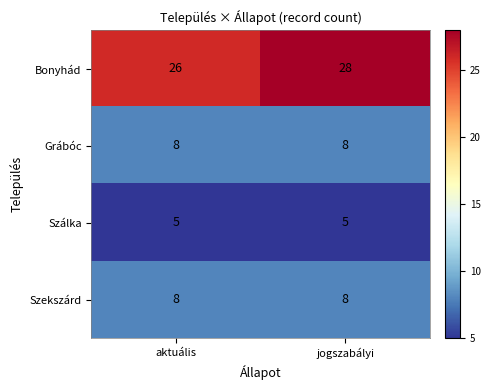

What is the maximum value shown in the chart?

28